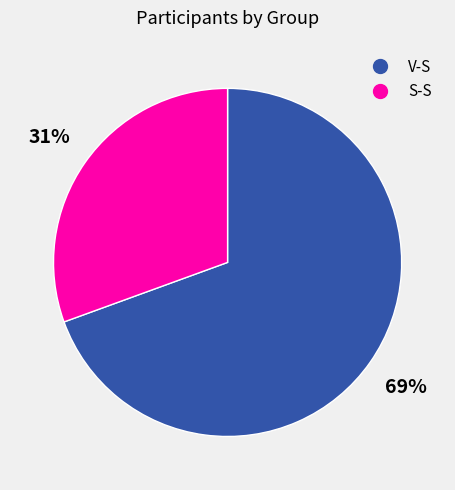

Between V-S and S-S, which is larger?

V-S